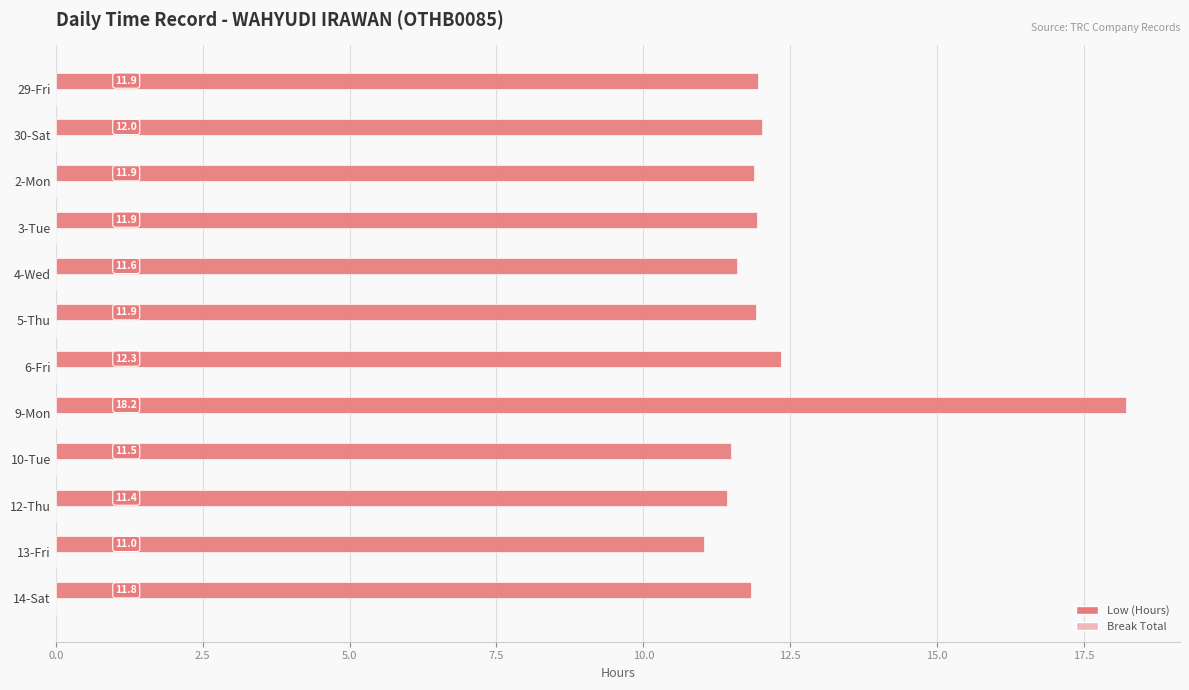

Read the value at 2-Mon.

11.9